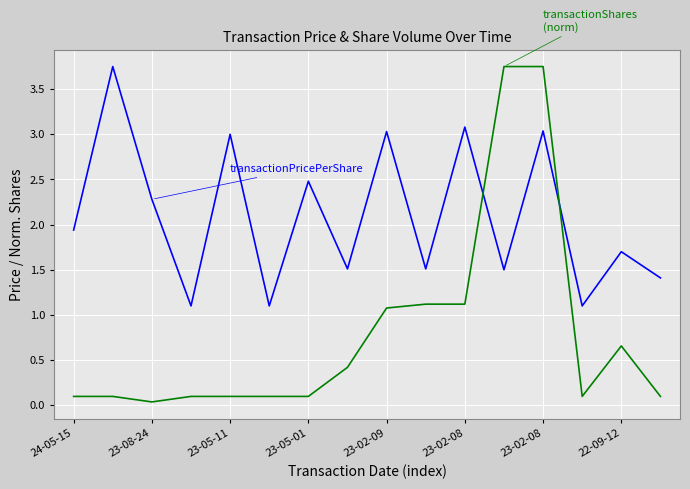

Is this an area chart (filled region under the line)?

No